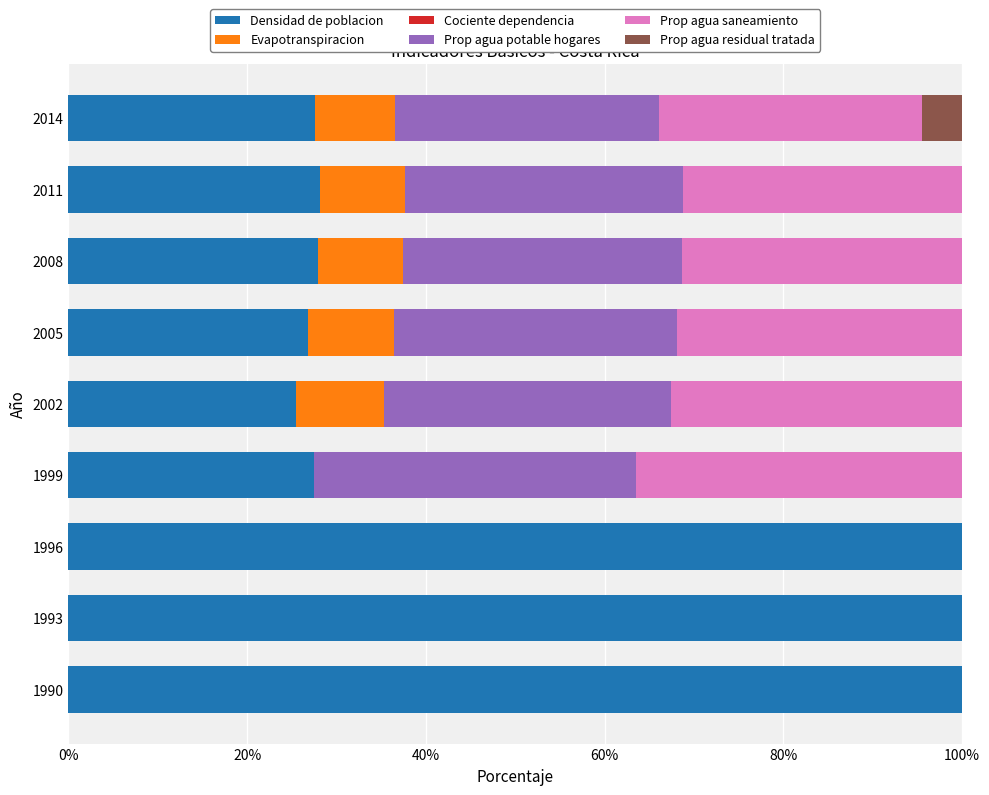

The value of Densidad de poblacion at 1993 is 59.2. True or false?

False